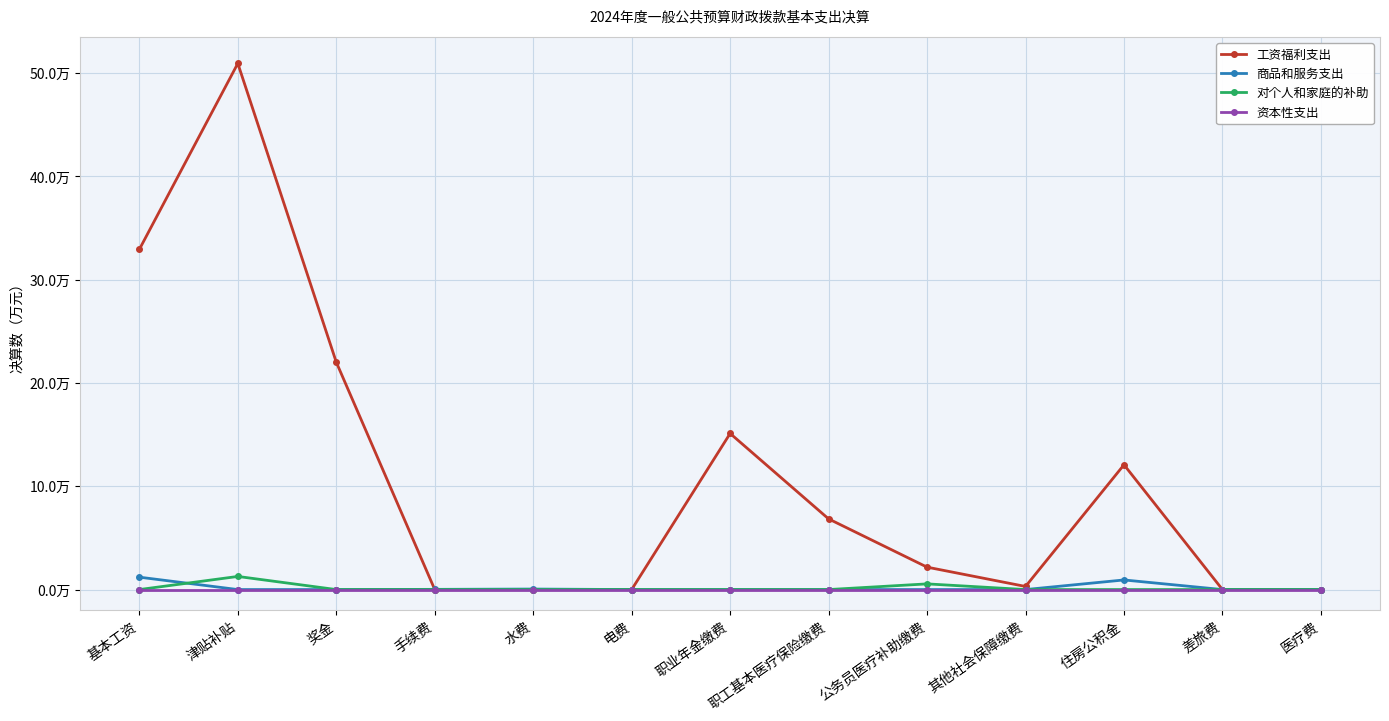

Reading left to right, what are all the values shown in this chart?

工资福利支出: 基本工资=32.9	津贴补贴=50.9	奖金=22.0	手续费=0.0	水费=0.0	电费=0.0	职业年金缴费=15.1	职工基本医疗保险缴费=6.8	公务员医疗补助缴费=2.2	其他社会保障缴费=0.3	住房公积金=12.1	差旅费=0.0	医疗费=0.0
商品和服务支出: 基本工资=1.2	津贴补贴=0.0	奖金=0.0	手续费=0.0	水费=0.1	电费=0.0	职业年金缴费=0.0	职工基本医疗保险缴费=0.0	公务员医疗补助缴费=0.0	其他社会保障缴费=0.0	住房公积金=0.9	差旅费=0.0	医疗费=0.0
对个人和家庭的补助: 基本工资=0.0	津贴补贴=1.3	奖金=0.0	手续费=0.0	水费=0.0	电费=0.0	职业年金缴费=0.0	职工基本医疗保险缴费=0.0	公务员医疗补助缴费=0.6	其他社会保障缴费=0.0	住房公积金=0.0	差旅费=0.0	医疗费=0.0
资本性支出: 基本工资=0.0	津贴补贴=0.0	奖金=0.0	手续费=0.0	水费=0.0	电费=0.0	职业年金缴费=0.0	职工基本医疗保险缴费=0.0	公务员医疗补助缴费=0.0	其他社会保障缴费=0.0	住房公积金=0.0	差旅费=0.0	医疗费=0.0